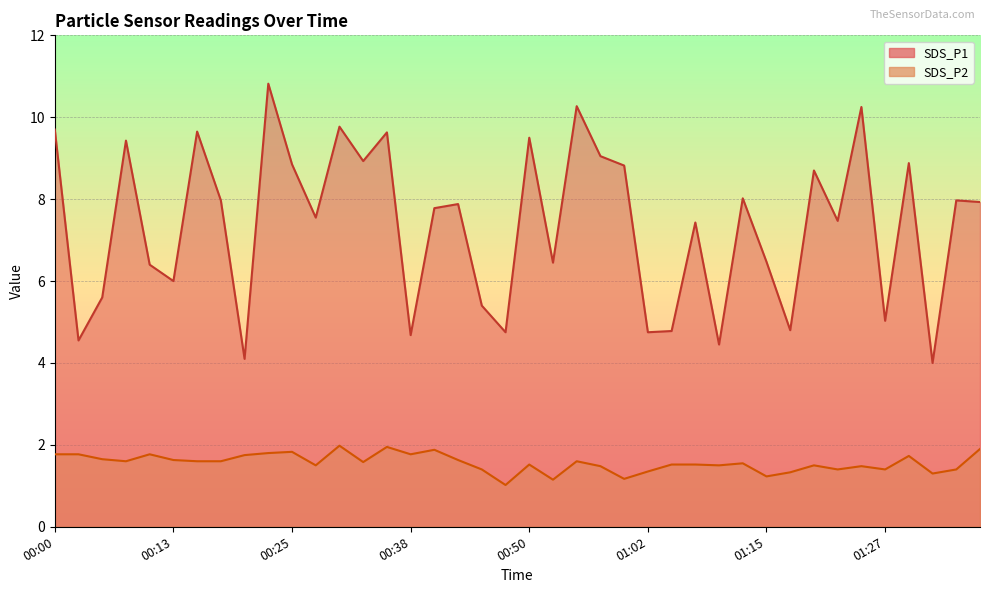

Which series has the widest spread of values?

SDS_P1